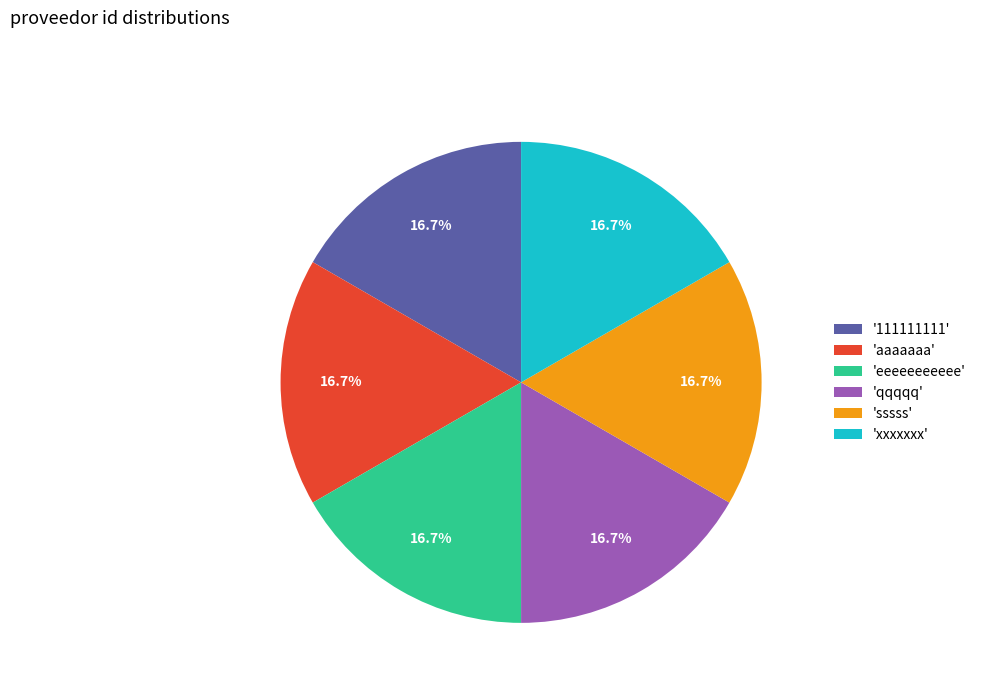

What percentage do 'xxxxxxx' and '111111111' together represent?

33.3%